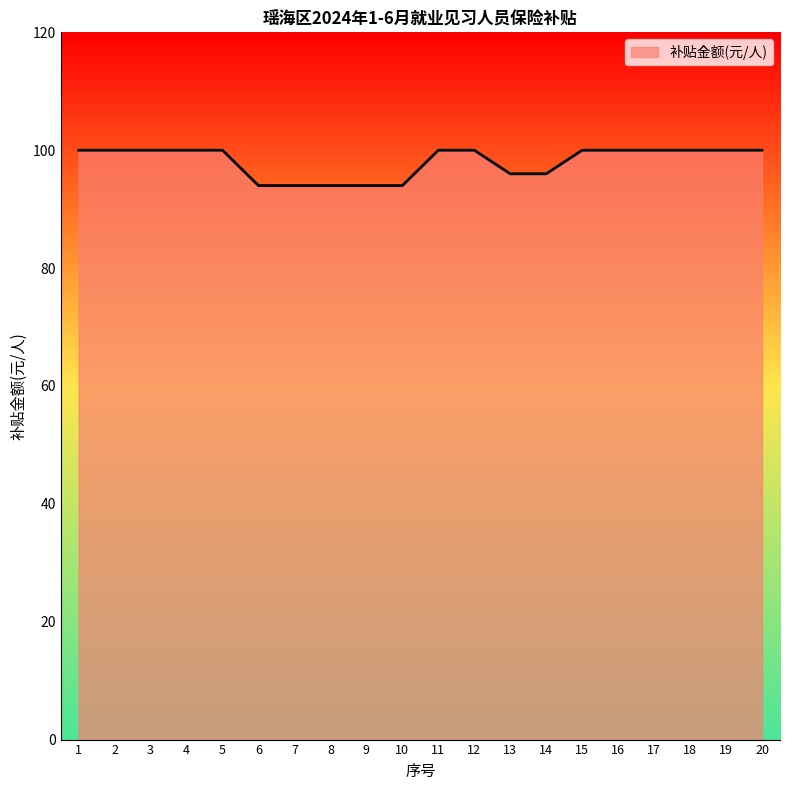

Reading left to right, list all the values displayed in this chart.

100	100	100	100	100	94	94	94	94	94	100	100	96	96	100	100	100	100	100	100